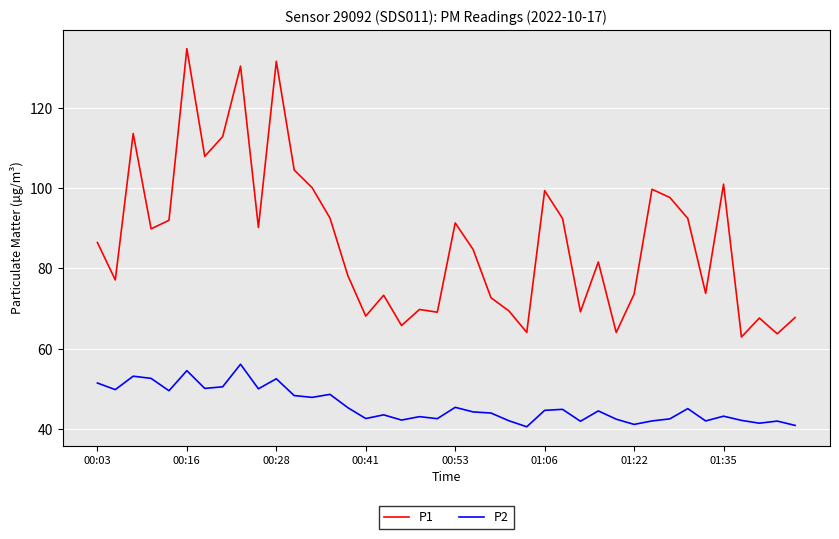

What is the difference between the maximum and minimum values in the P1 series?

71.8